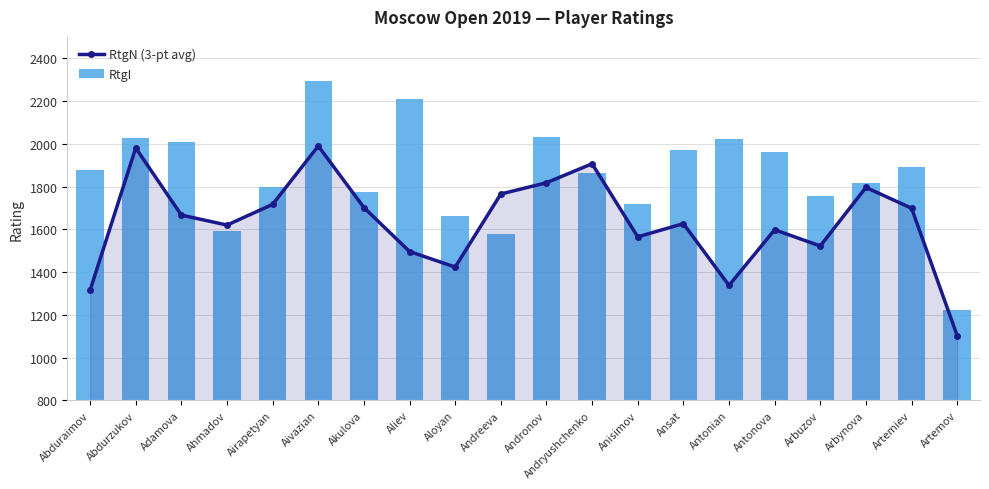

Which series has the widest spread of values?

RtgI